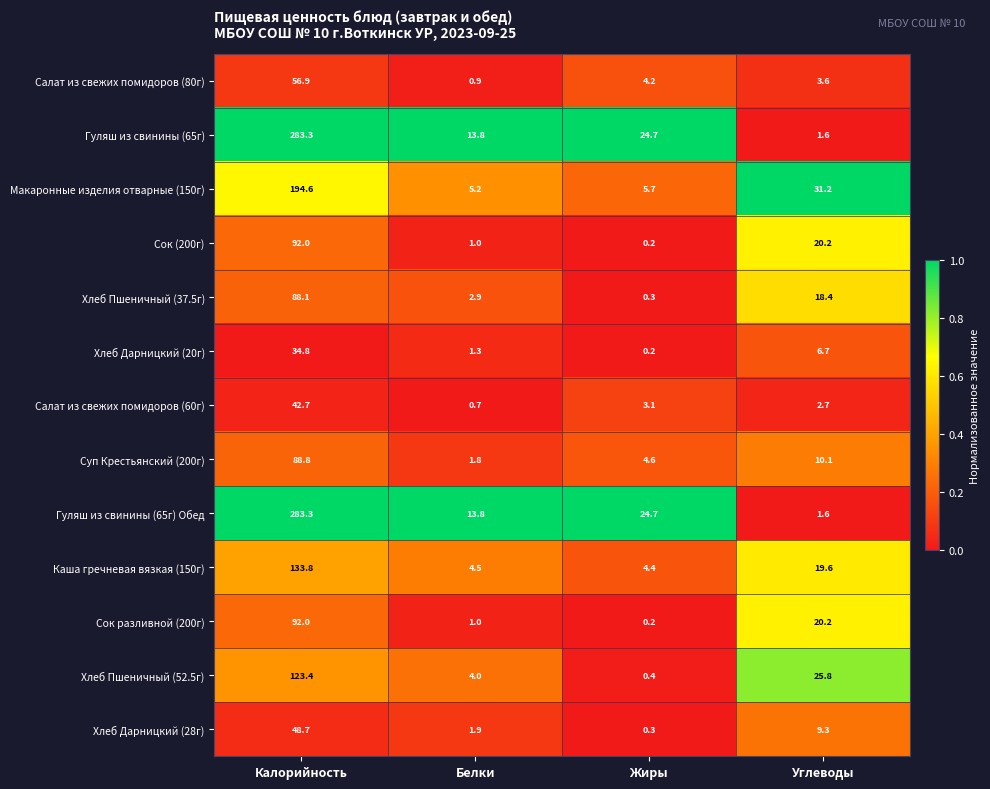

At which label is Салат из свежих помидоров (60г) closest to 21?

Жиры